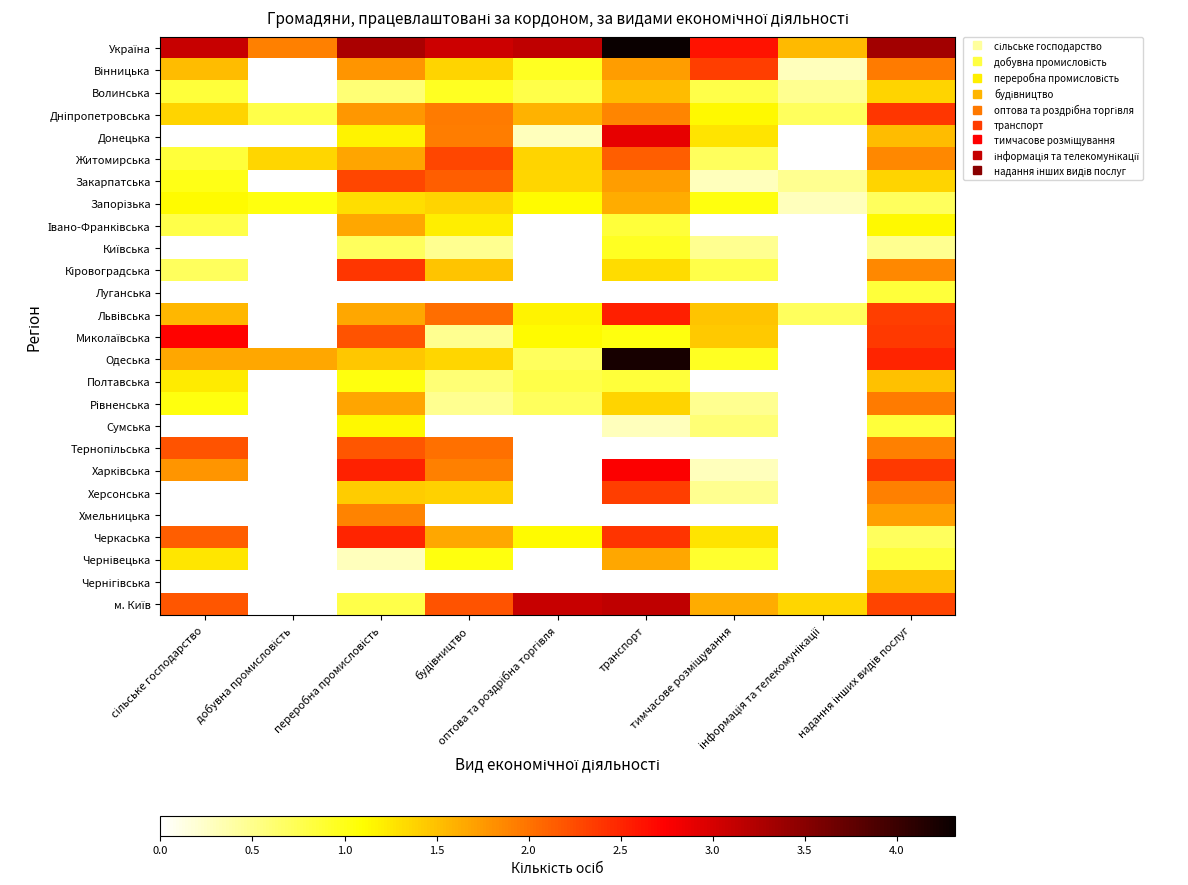

Which series has the largest range (max minus min)?

Одеська